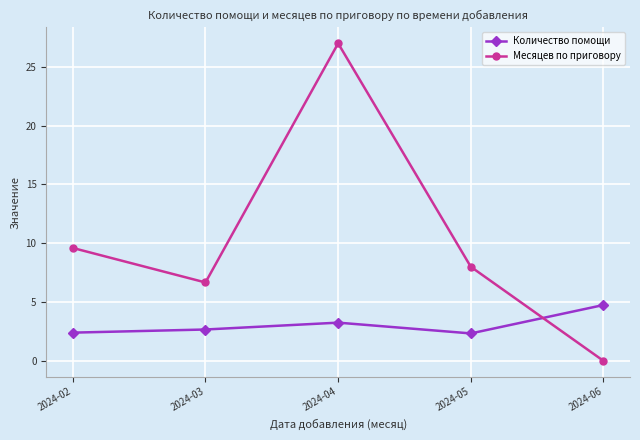

What is the average value of the Месяцев по приговору series?

10.3